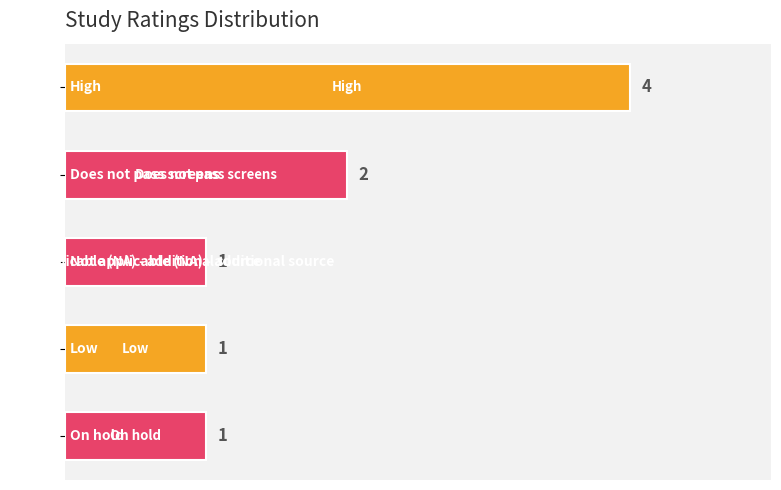

How many values are between 1 and 2?

4